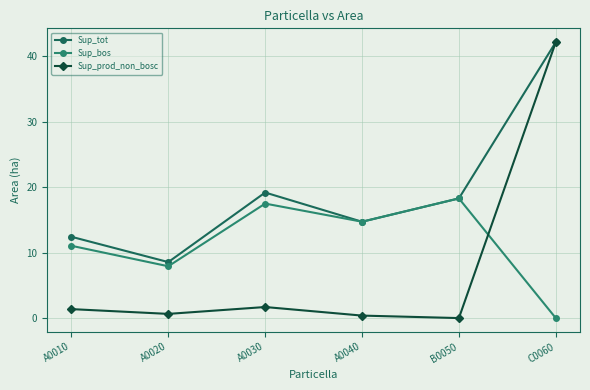

What is the label of the 4th point from the left?

A0040